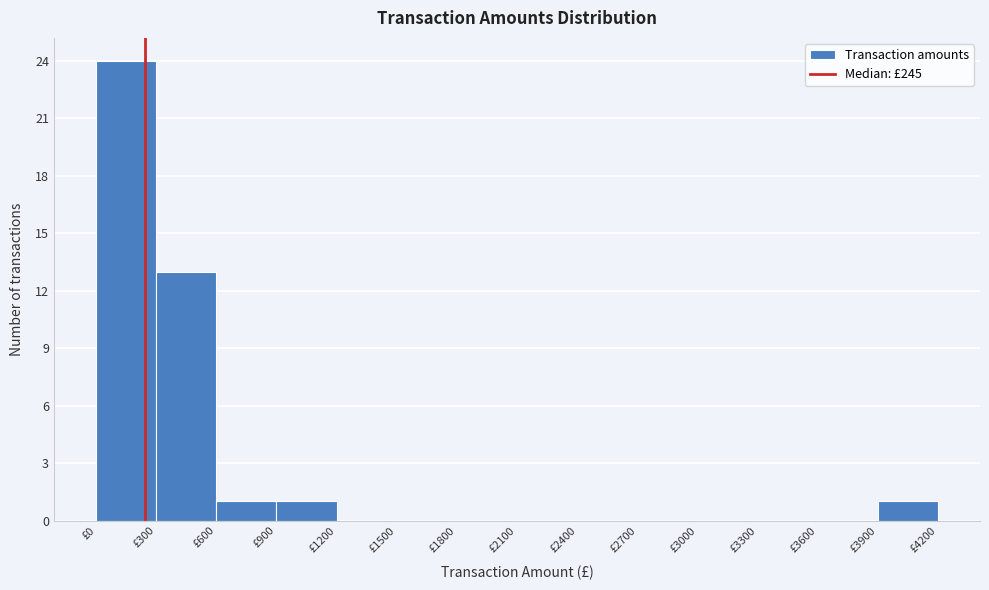

Over which range of the x-axis is the bar tallest?

0 to 300